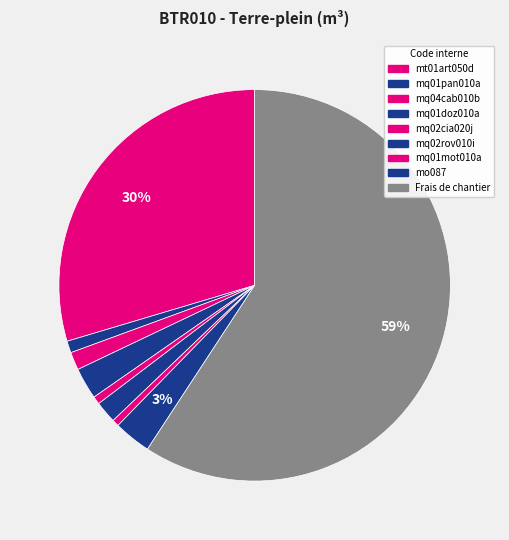

Count the number of slices in the pie.

9